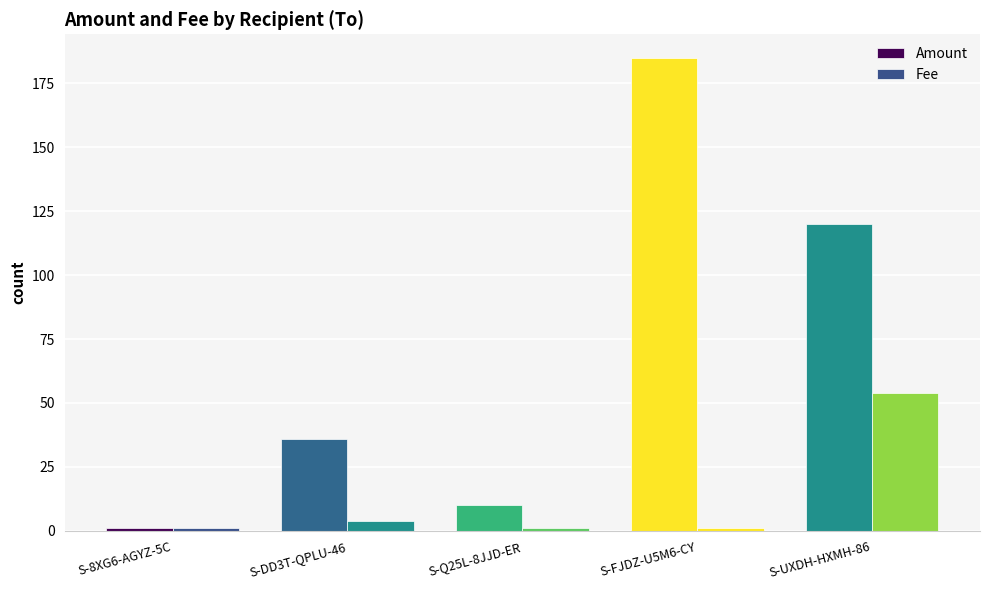

How many categories are shown in the chart?

5